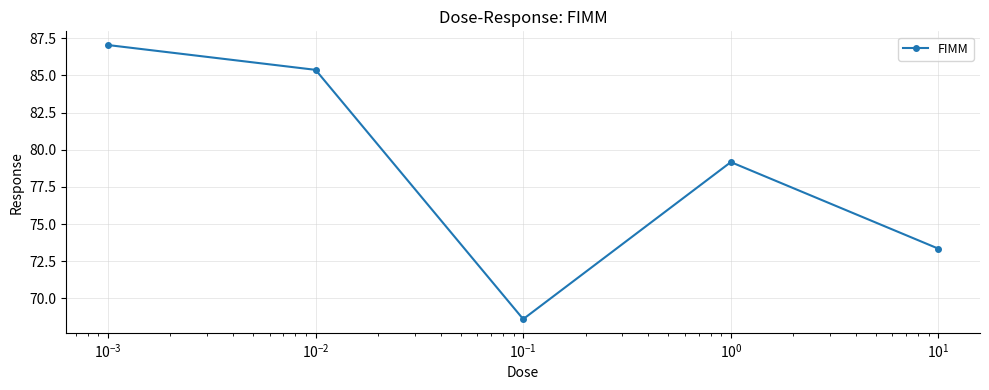

What is the sum of all values?

393.5